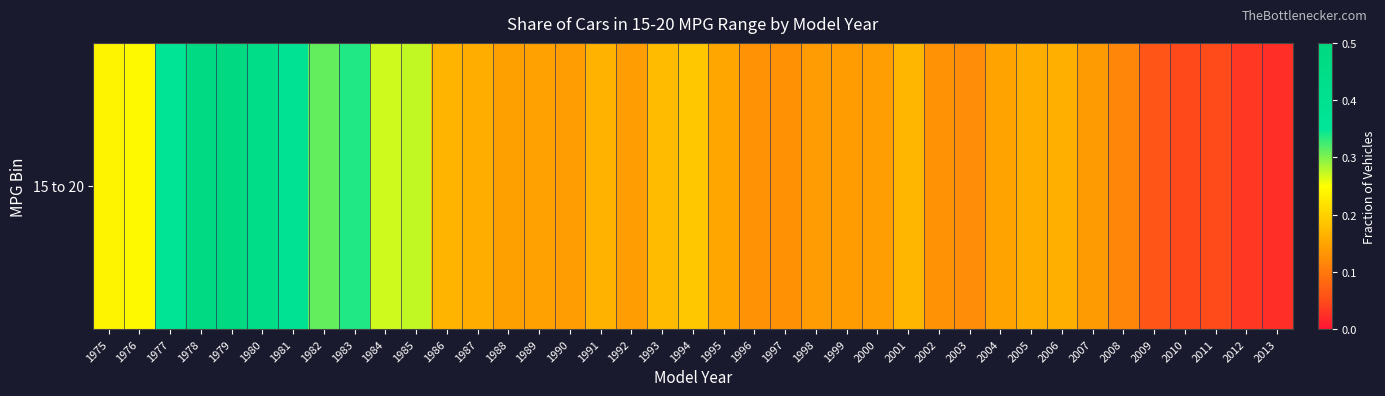

Where is the data nearest to the value 0?

2013